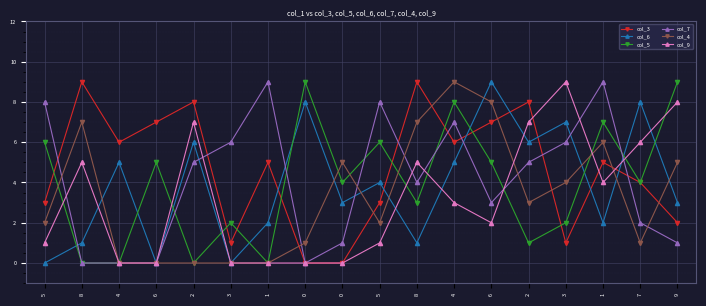

Between 0 and 4, which is larger?

4